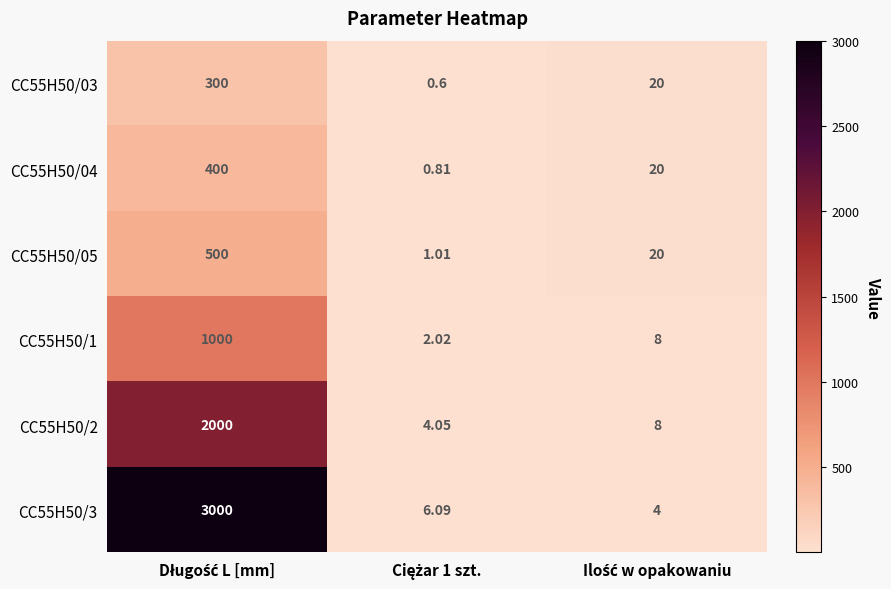

What is the smallest value displayed?

0.6